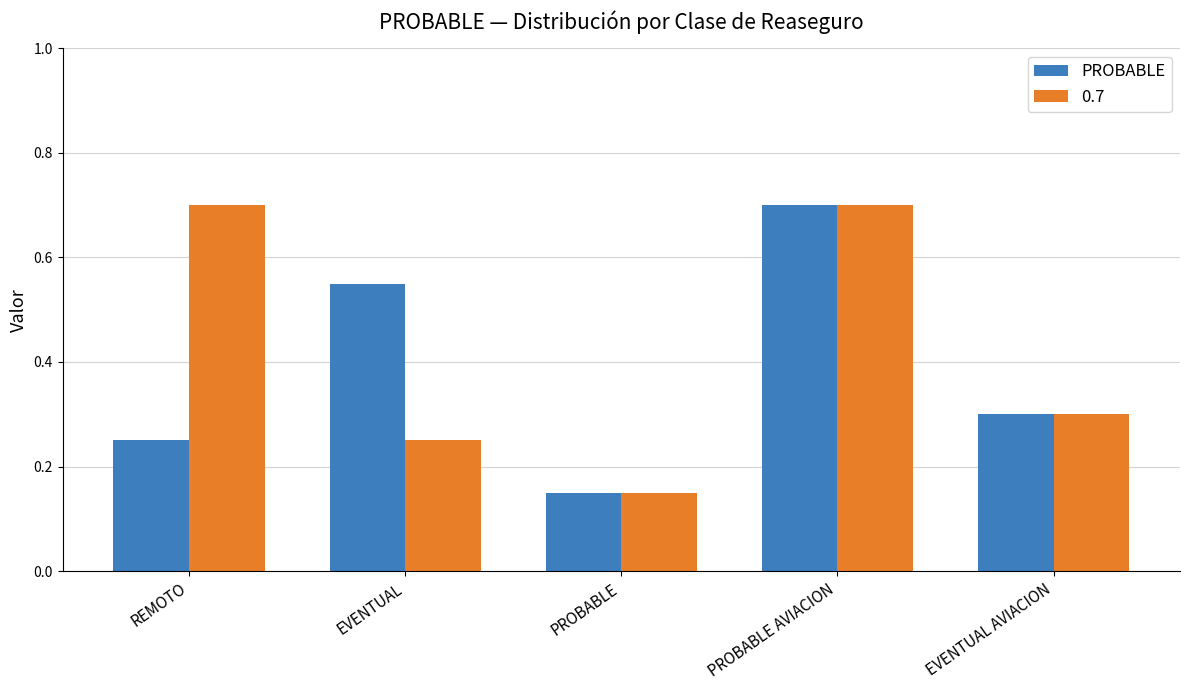

Rank the categories by PROBABLE value from lowest to highest.

PROBABLE, REMOTO, EVENTUAL AVIACION, EVENTUAL, PROBABLE AVIACION